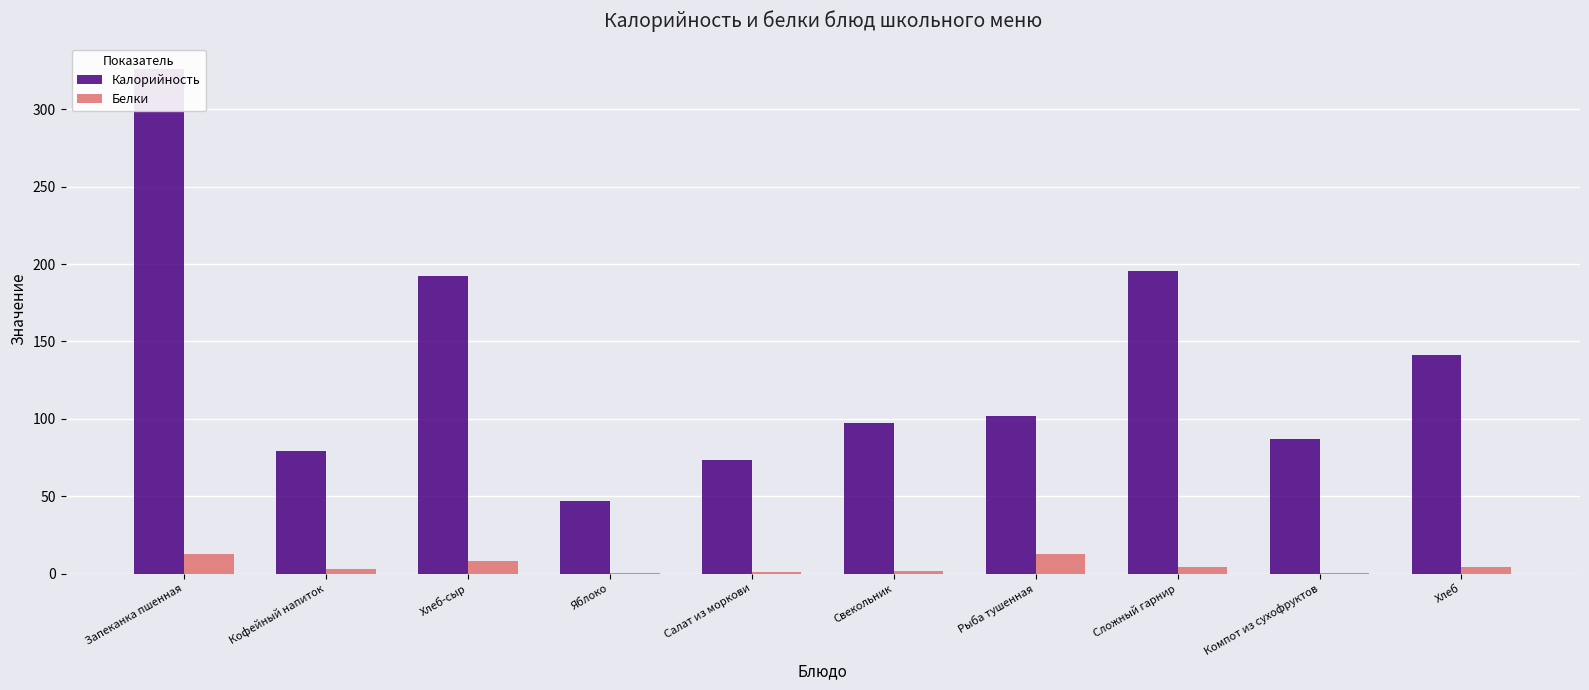

How many categories are shown in the chart?

10